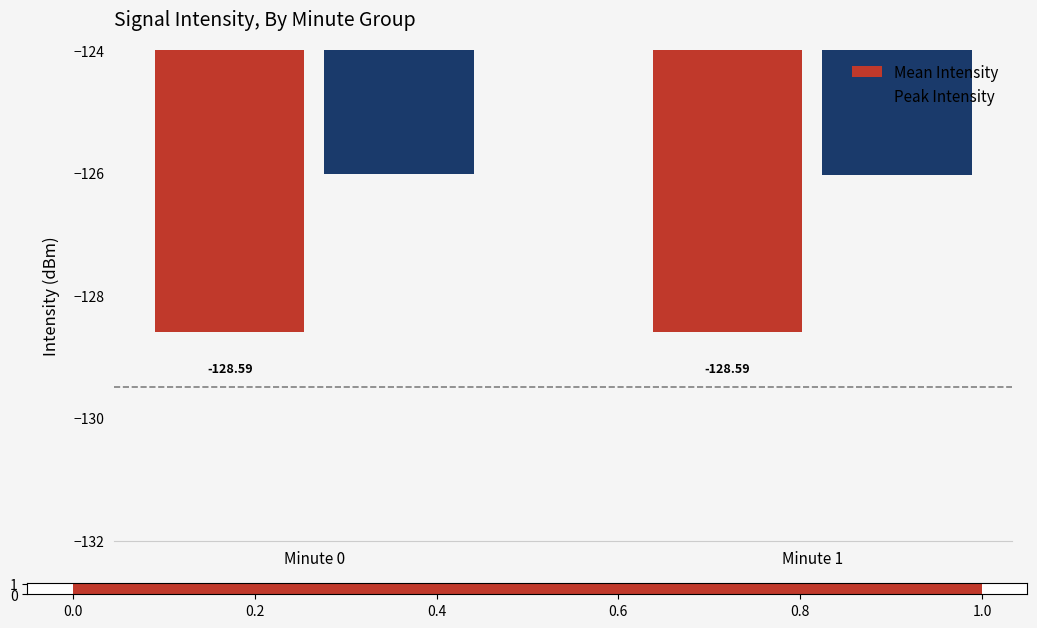

What is the smallest value displayed?

-128.6